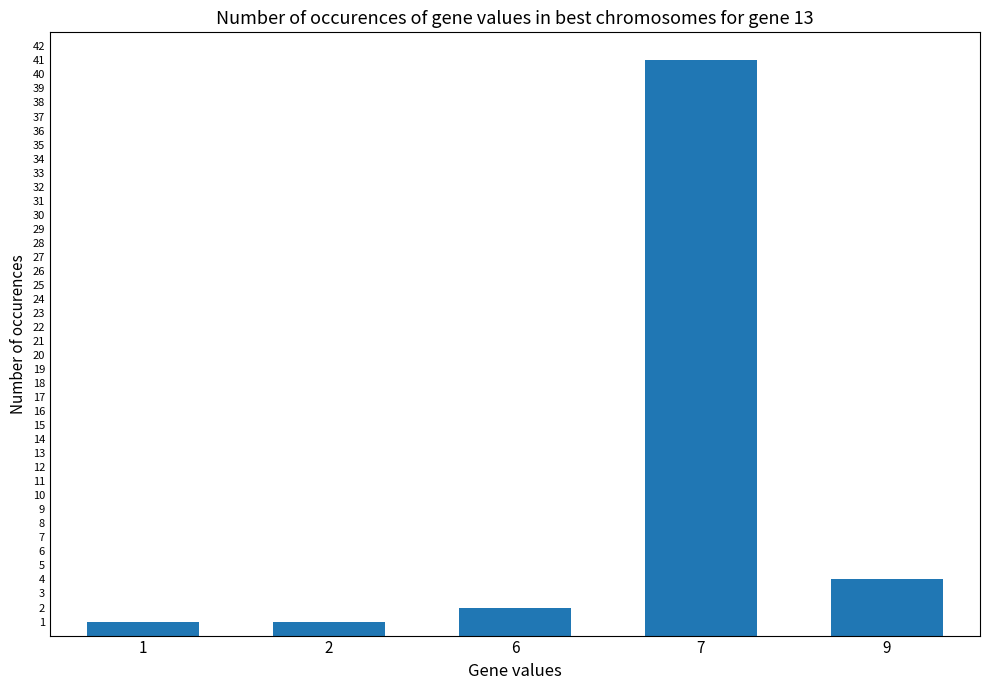

What is the difference between the maximum and minimum values?

40